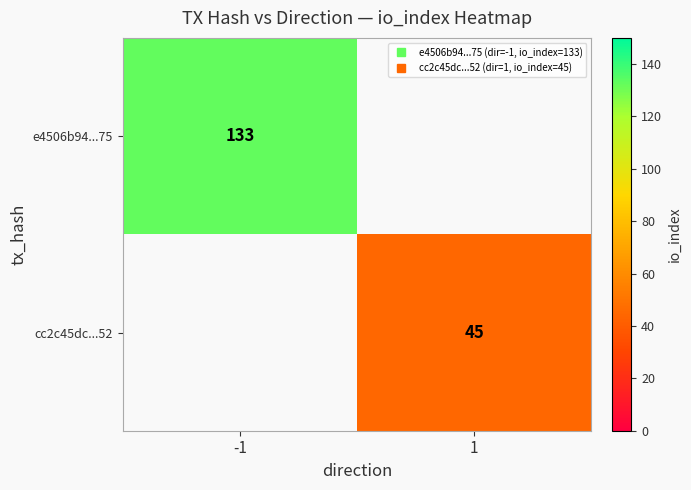

List the labels in order of cc2c45dc...52 value, smallest first.

-1, 1